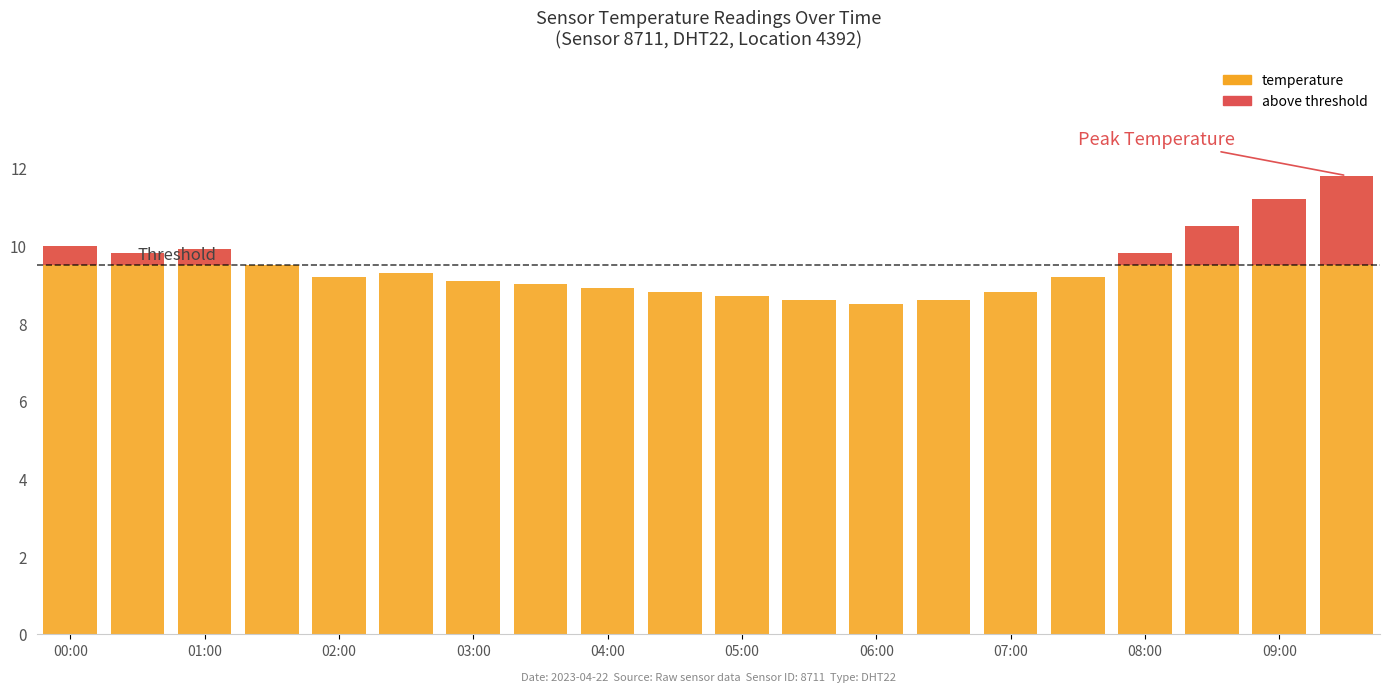

At which label is temperature closest to 10?

00:00